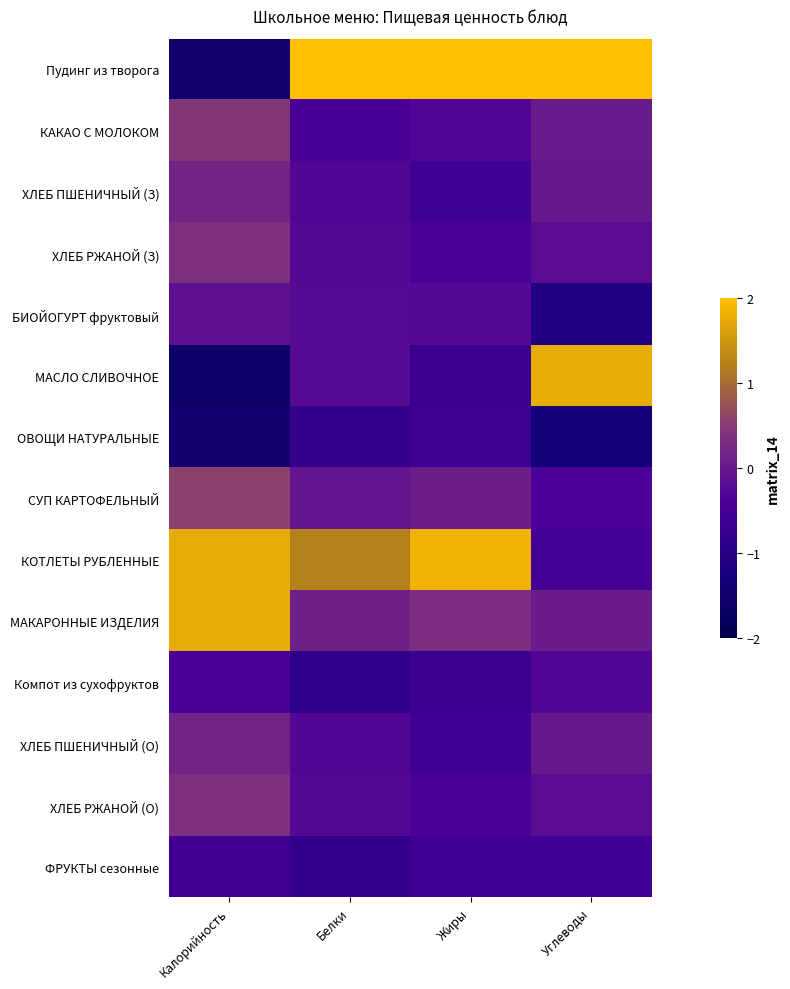

Which has a higher value, Углеводы or Жиры?

Жиры